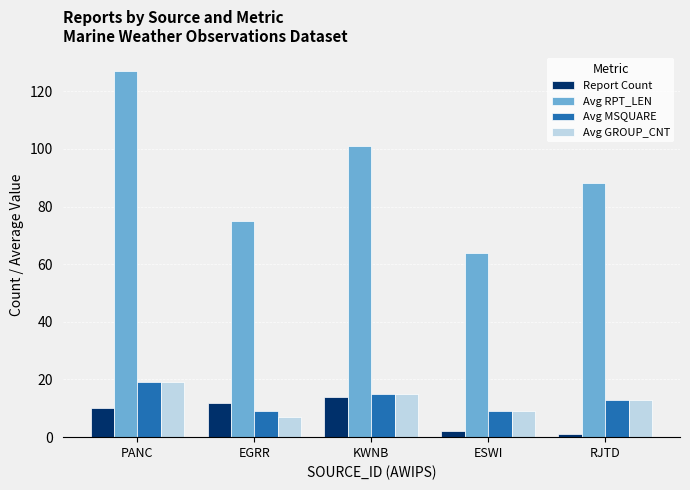

The Report Count series shows 14 at KWNB. True or false?

True